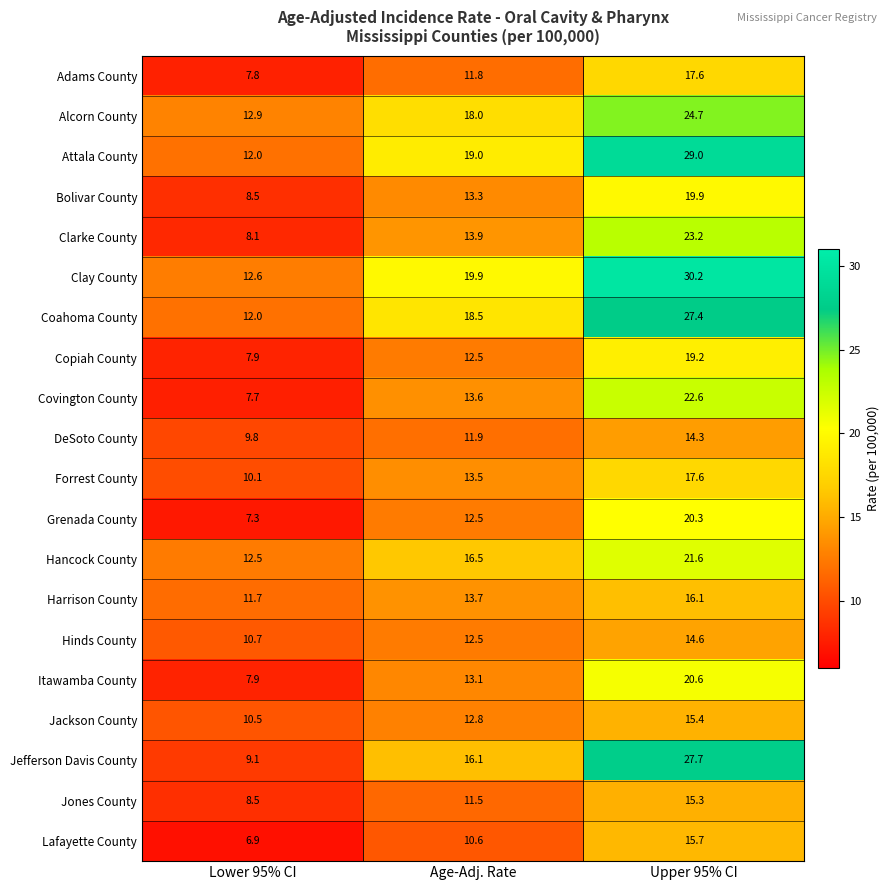

True or false: Hinds County has a value of 25.5 at Upper 95% CI.

False